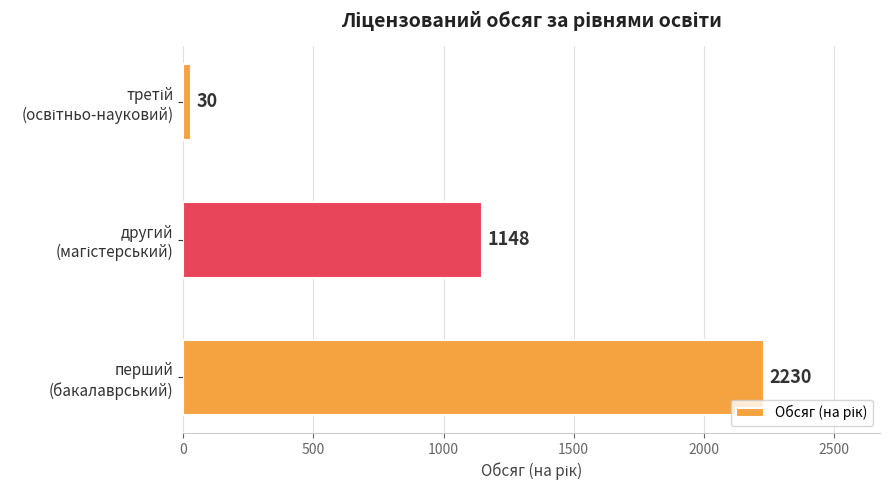

What is the difference between the second highest and minimum values?

1118